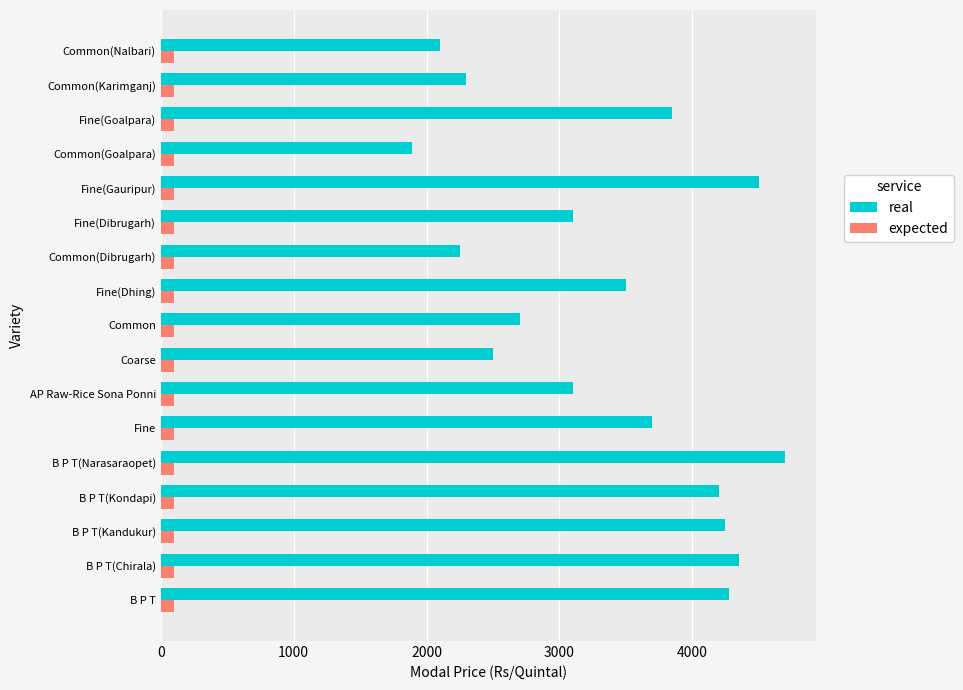

Which series has the widest spread of values?

real